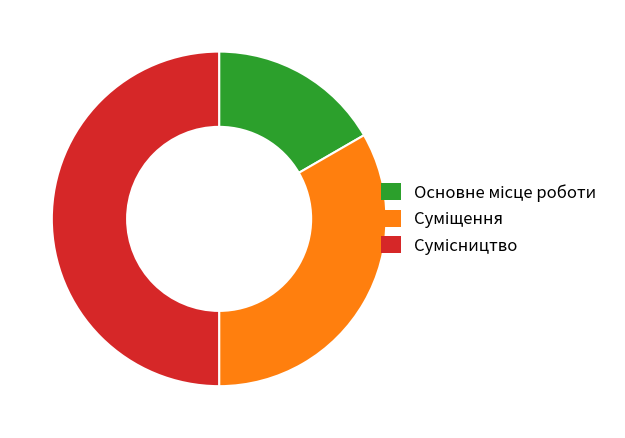

Rank the categories by value from highest to lowest.

Сумісництво, Суміщення, Основне місце роботи